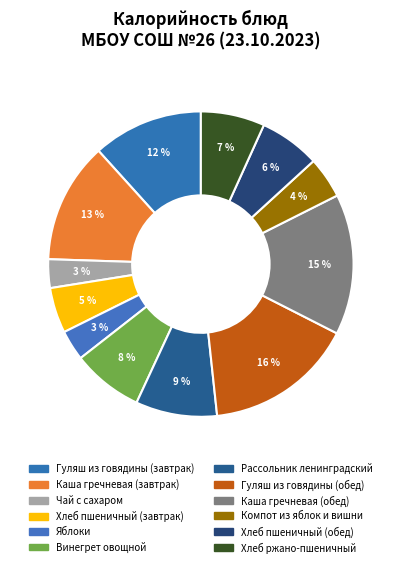

To the nearest percent, what is the average slice percentage?

8%